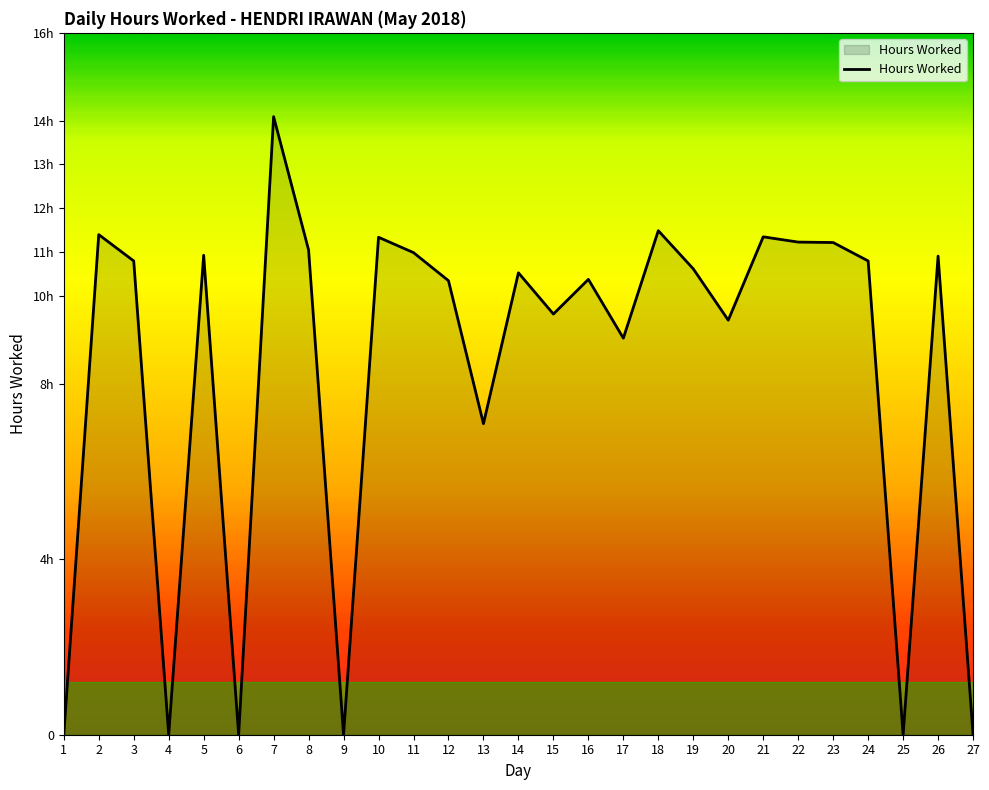

Does the chart have visible grid lines?

No